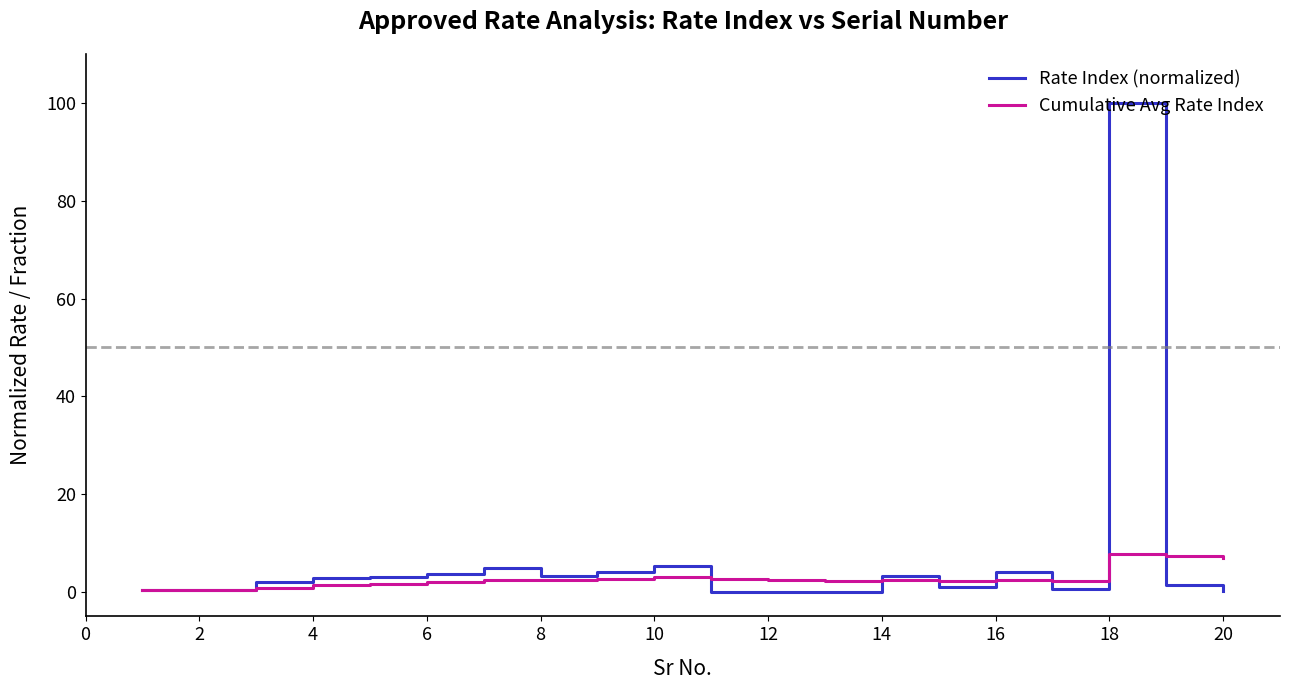

What is the greatest value displayed?

100.0